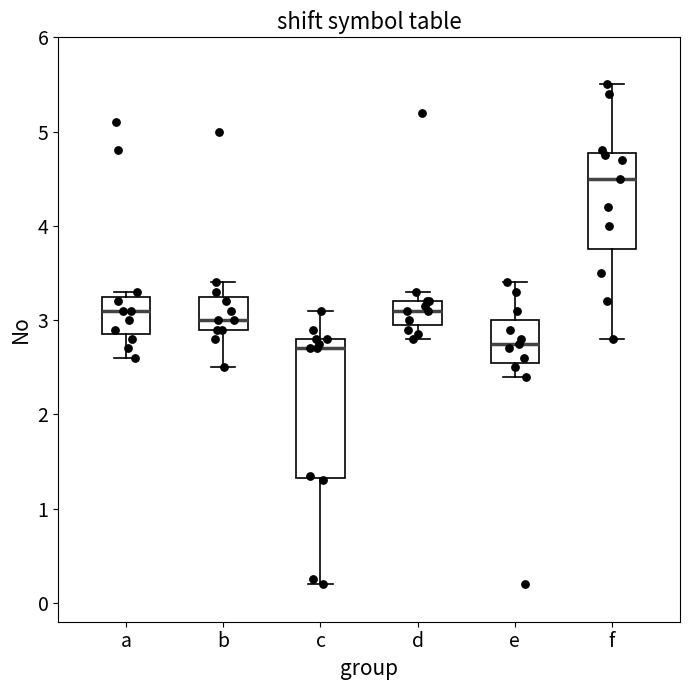

Reading left to right, read every box against the y-axis: the position of its median line, the range the box covers, and the ends of its whiskers. The values are not printed on the chart, so give them approximately, as read against the axis.

a: median 3.1, box 2.9 to 3.3, whiskers 2.6 to 3.3 (just above the box's upper edge)
b: median 3.0, box 2.9 to 3.3, whiskers 2.5 to 3.4
c: median 2.7, box 1.3 to 2.8, whiskers 0.2 to 3.1
d: median 3.1, box 3.0 to 3.2, whiskers 2.8 to 3.3
e: median 2.8, box 2.6 to 3.0, whiskers 2.4 to 3.4
f: median 4.5, box 3.8 to 4.8, whiskers 2.8 to 5.5